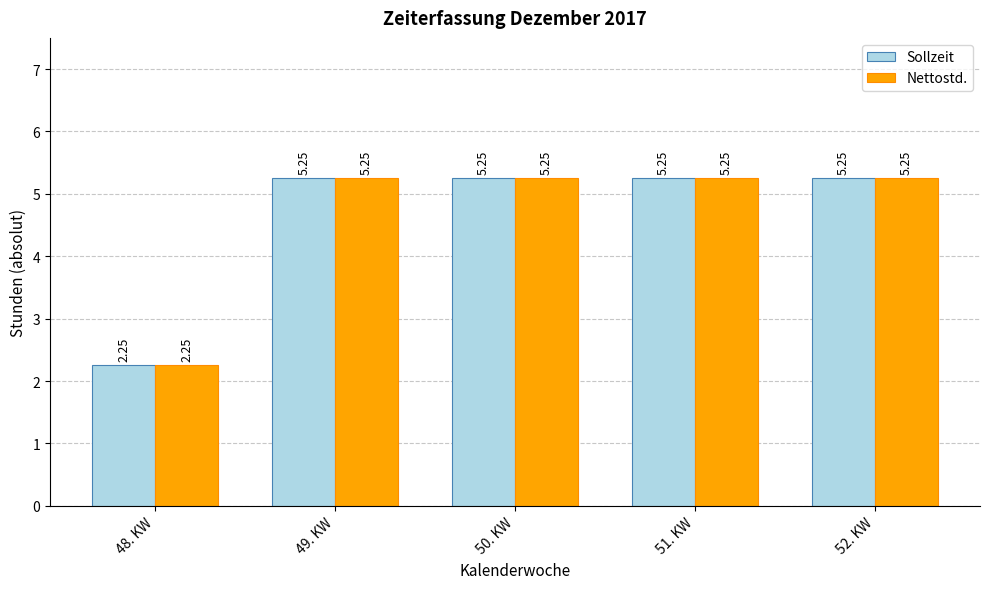

What is the total value across all series at 51. KW?

10.5